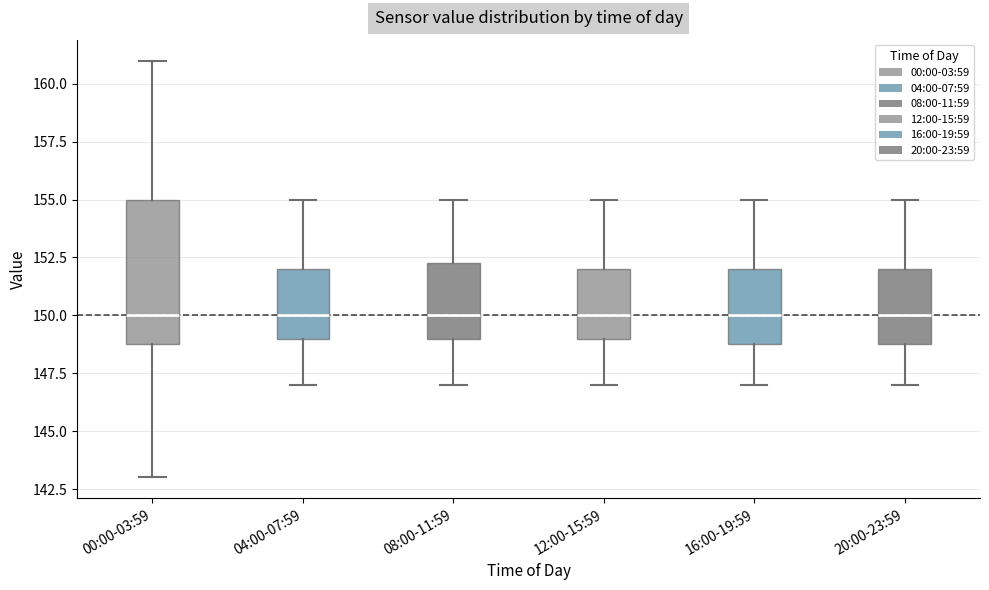

Reading left to right, transcribe this box plot: for each box, give where its median line is, the range the box spans, and where its two whiskers end, as read against the y-axis. The values are not printed on the chart, so give them approximately, as read against the axis.

00:00-03:59: median 150.0, box 149.0 to 155.0, whiskers 143.0 to 161.0
04:00-07:59: median 150.0, box 149.0 to 152.0, whiskers 147.0 to 155.0
08:00-11:59: median 150.0, box 149.0 to 152.5, whiskers 147.0 to 155.0
12:00-15:59: median 150.0, box 149.0 to 152.0, whiskers 147.0 to 155.0
16:00-19:59: median 150.0, box 149.0 to 152.0, whiskers 147.0 to 155.0
20:00-23:59: median 150.0, box 149.0 to 152.0, whiskers 147.0 to 155.0